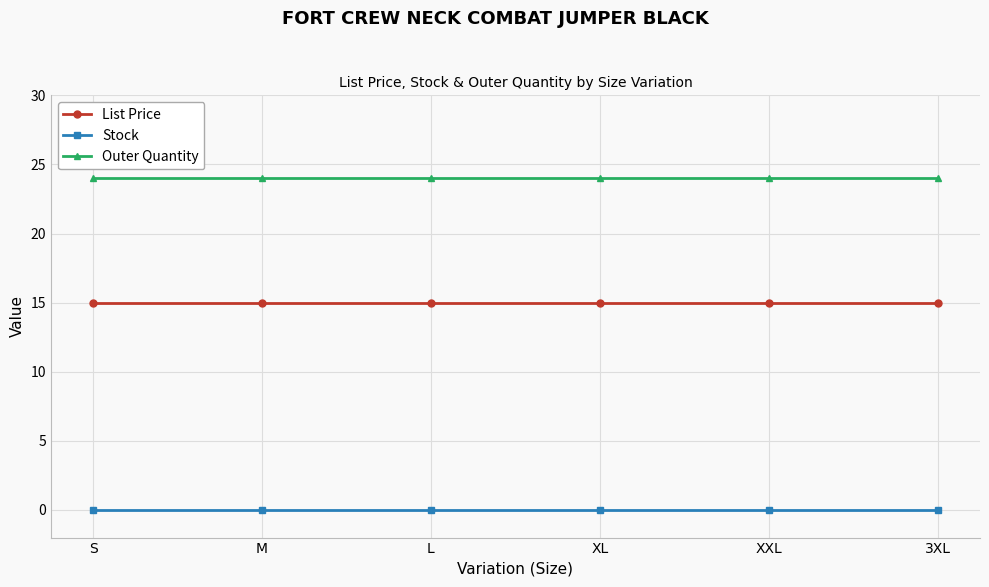

What is the label of the 4th point from the right?

L